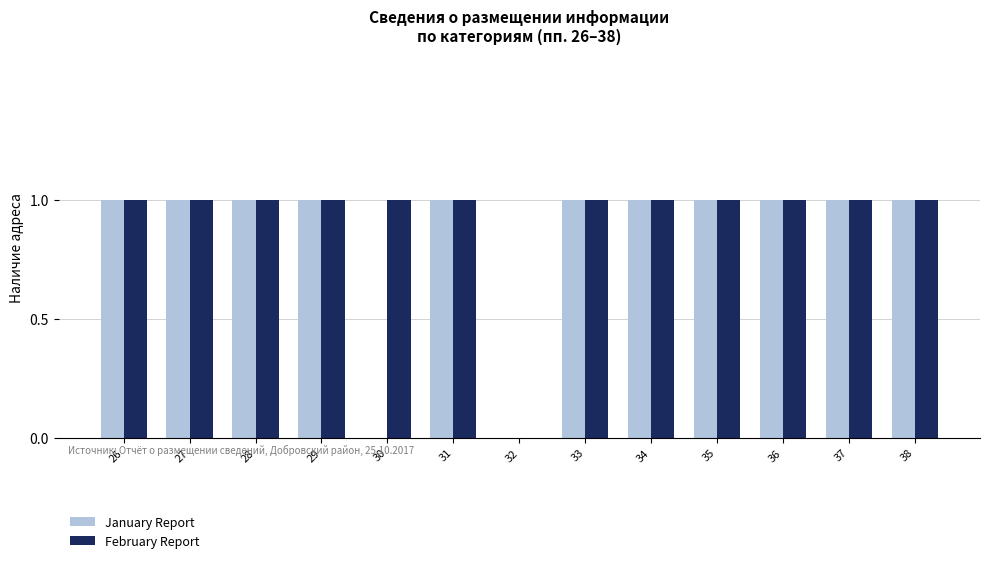

How many categories are shown in the chart?

13